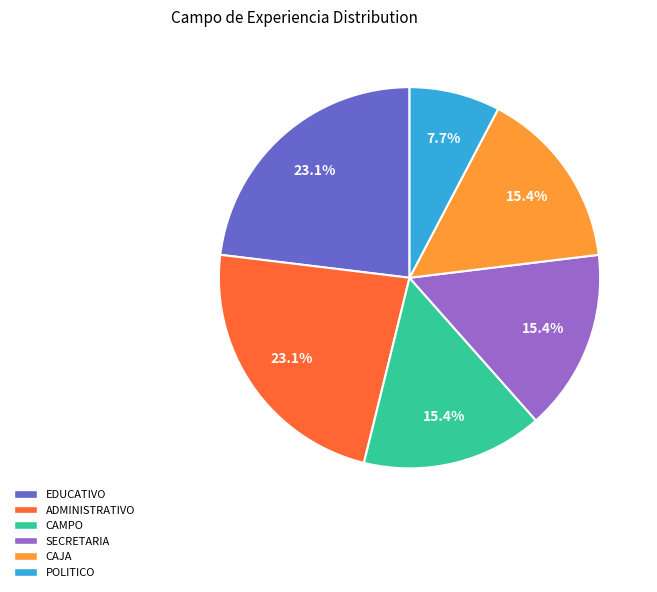

To the nearest percent, what portion does CAJA represent?

15%